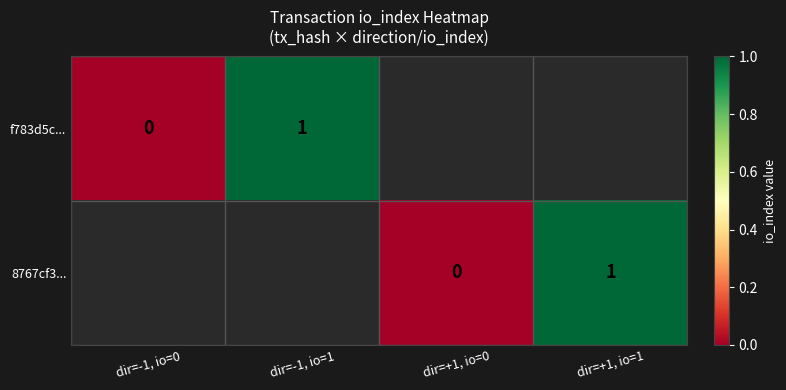

How many series are shown in this chart?

2